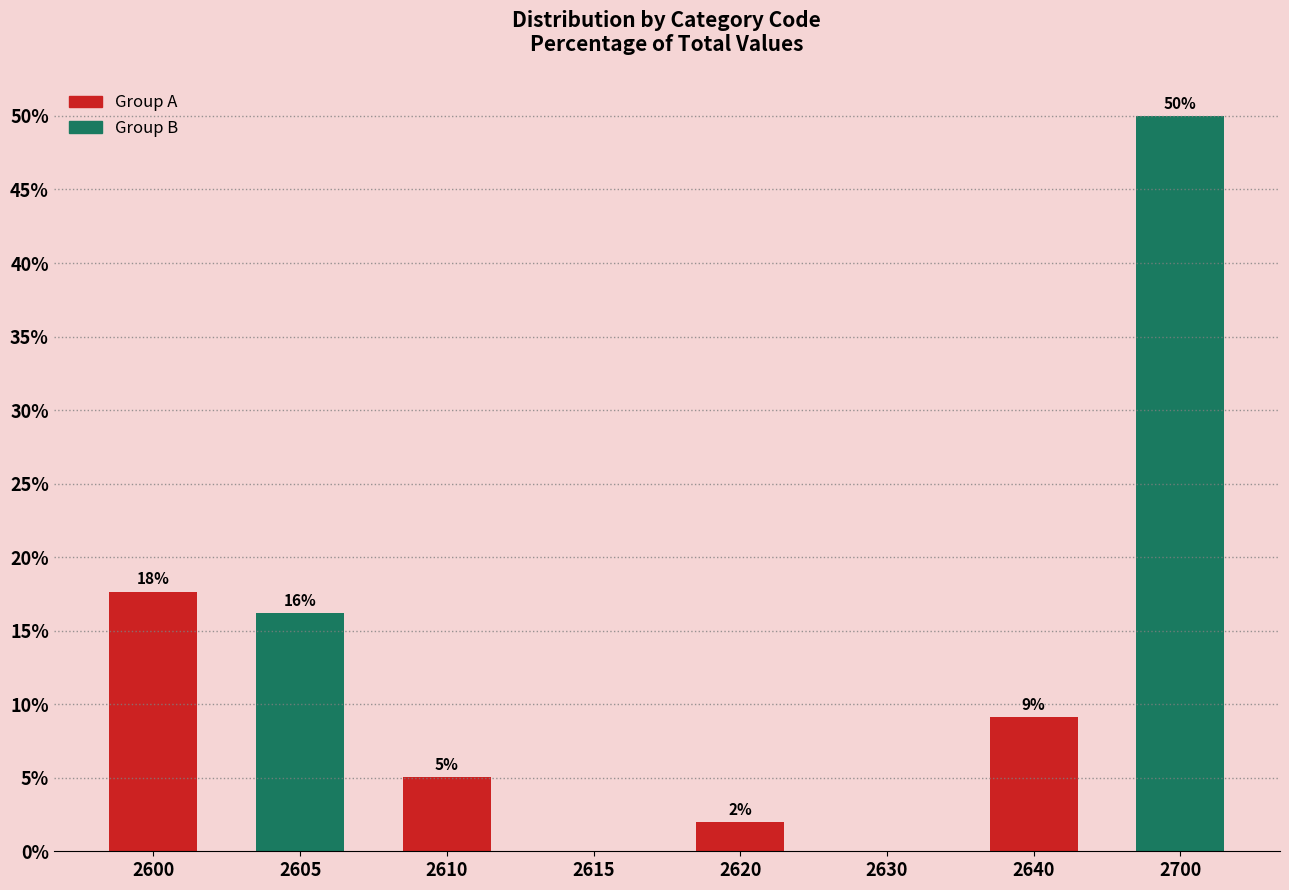

The value at 2610 is 5.0. True or false?

True